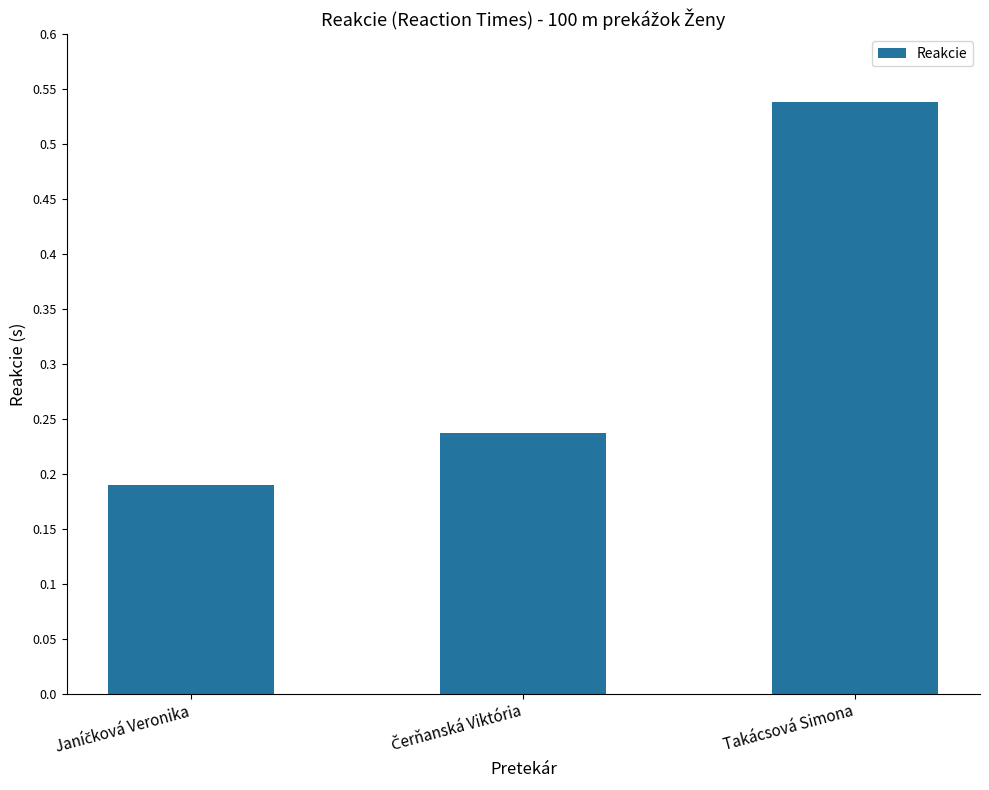

Is it true that the value at Takácsová Simona is 0.2?

False